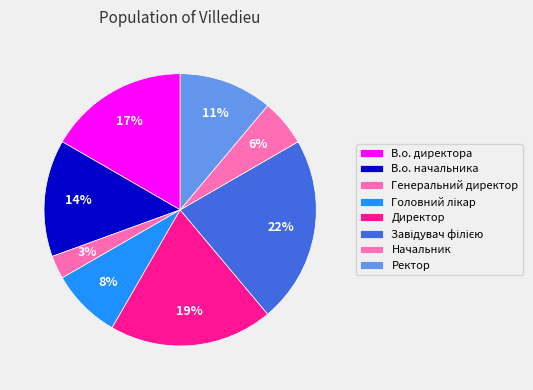

How many segments does this pie chart have?

8